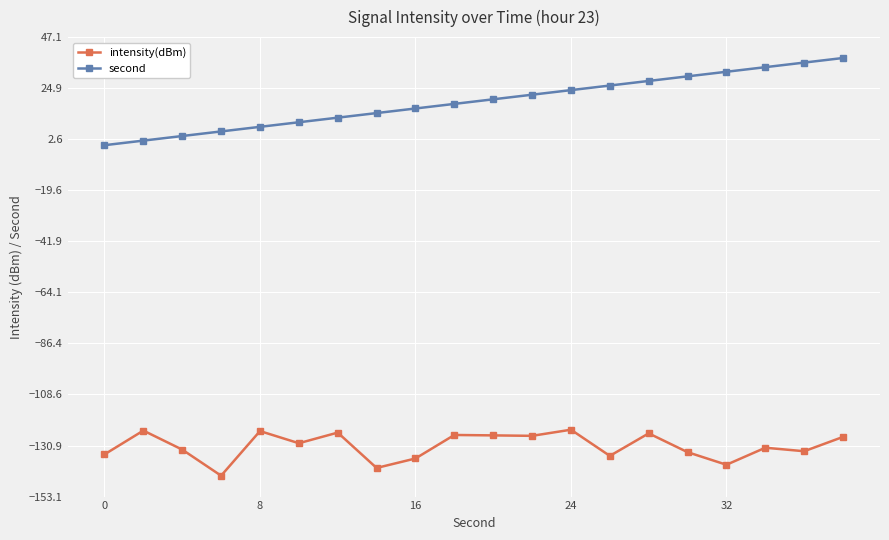

How many values in the intensity(dBm) series are below -129?

11